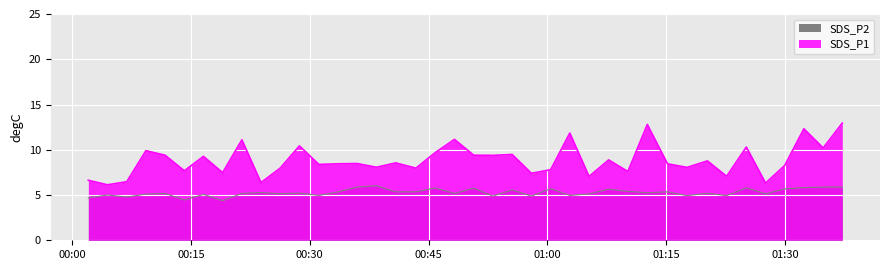

Is it true that SDS_P2 equals 3.2 at 14?

False